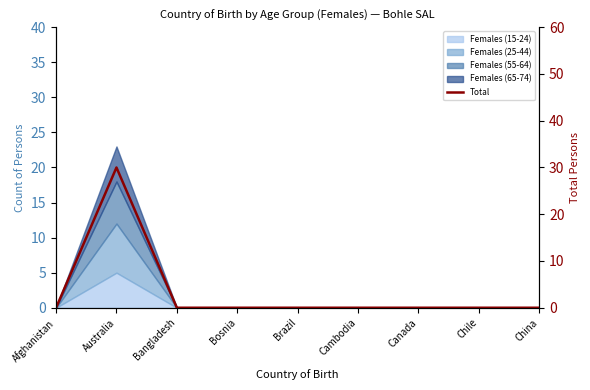

What is the sum of the values at Chile and Australia?

30